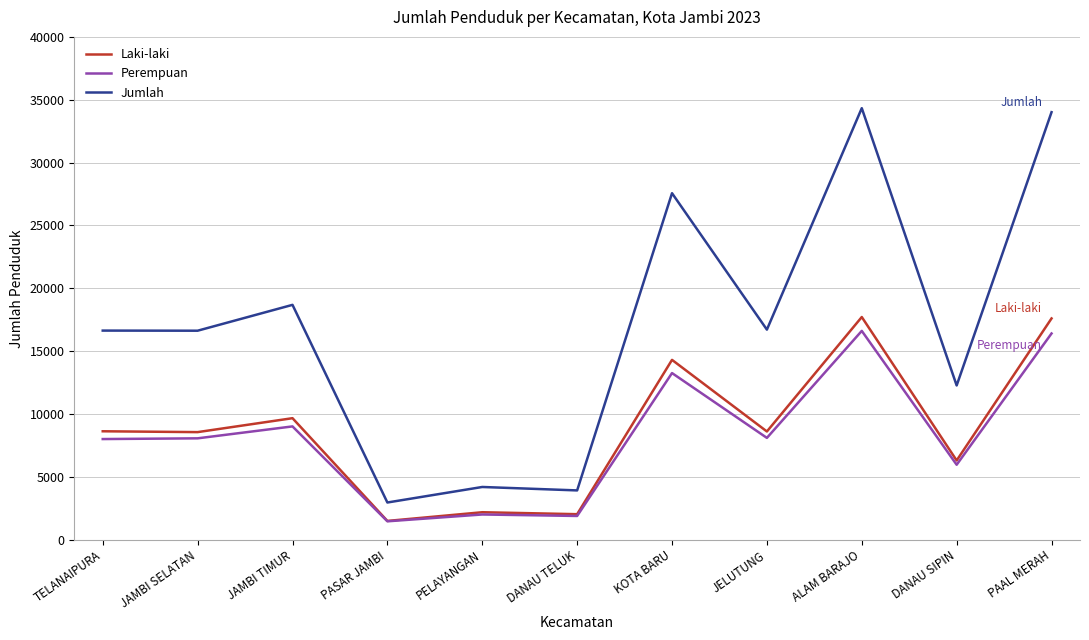

What is the approximate value of Perempuan at DANAU SIPIN?

5966